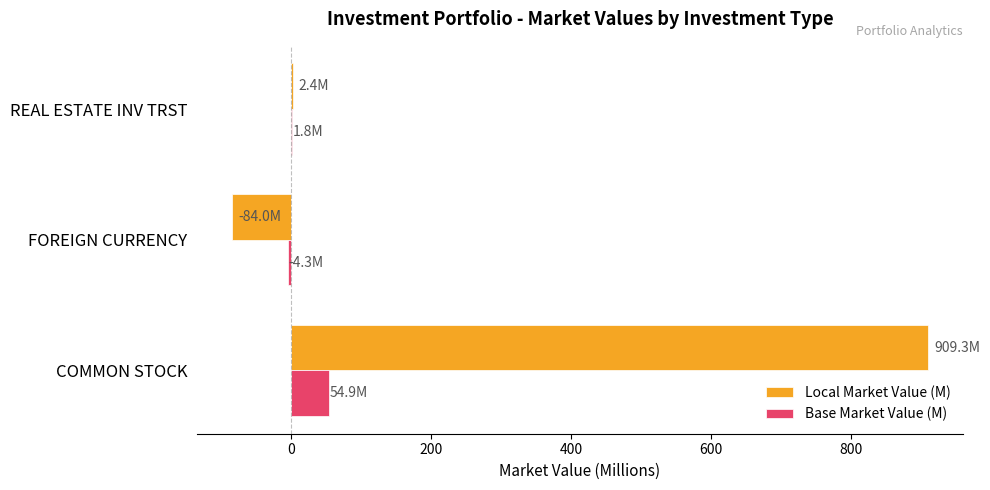

Is it true that Local Market Value (M) equals -126.8 at FOREIGN CURRENCY?

False